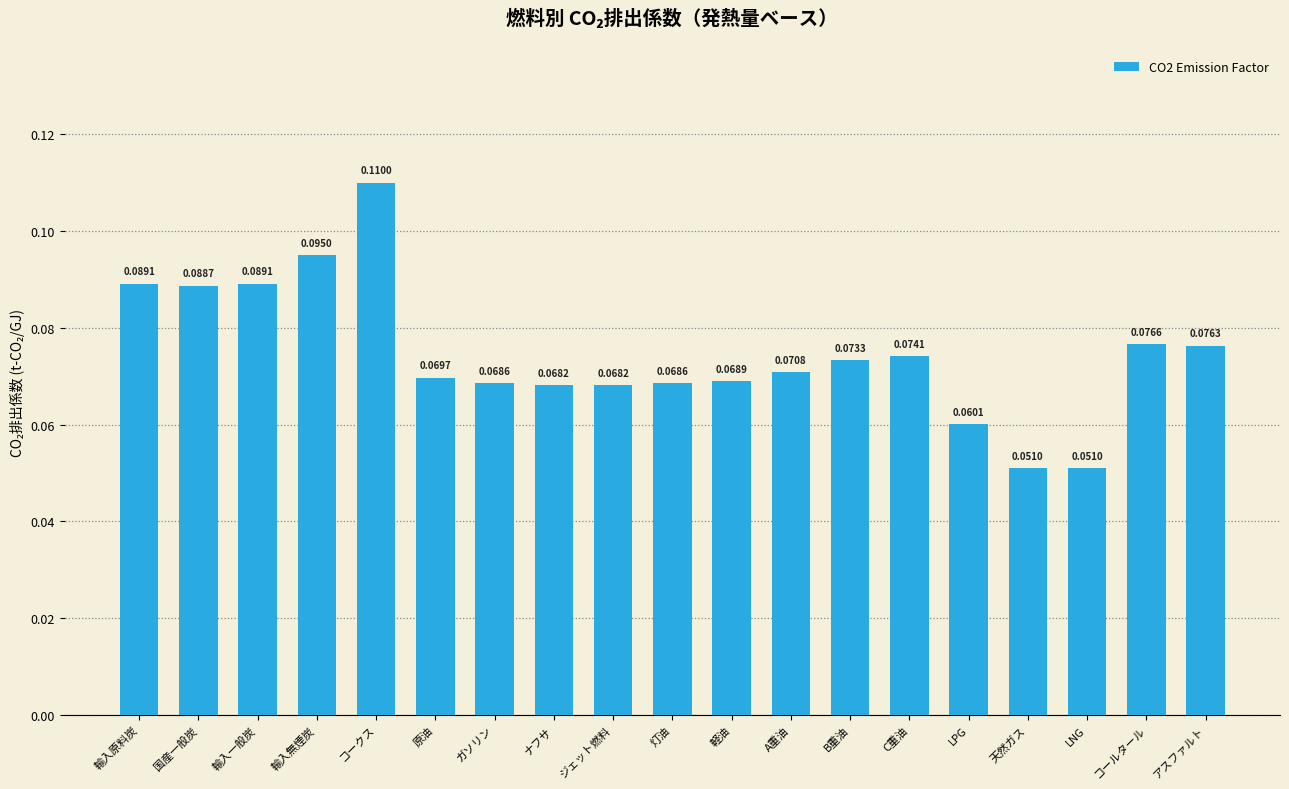

How many distinct data groups are displayed?

1